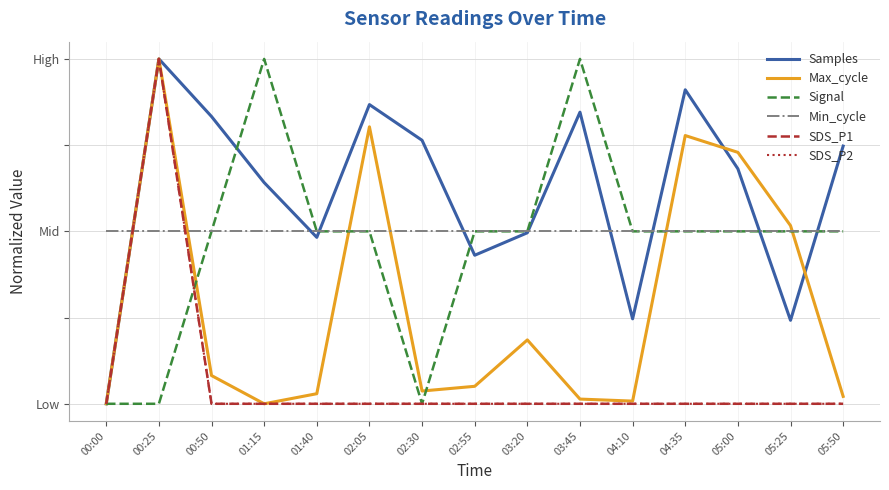

What is the value of the Samples point at the 4th from the left?

0.6